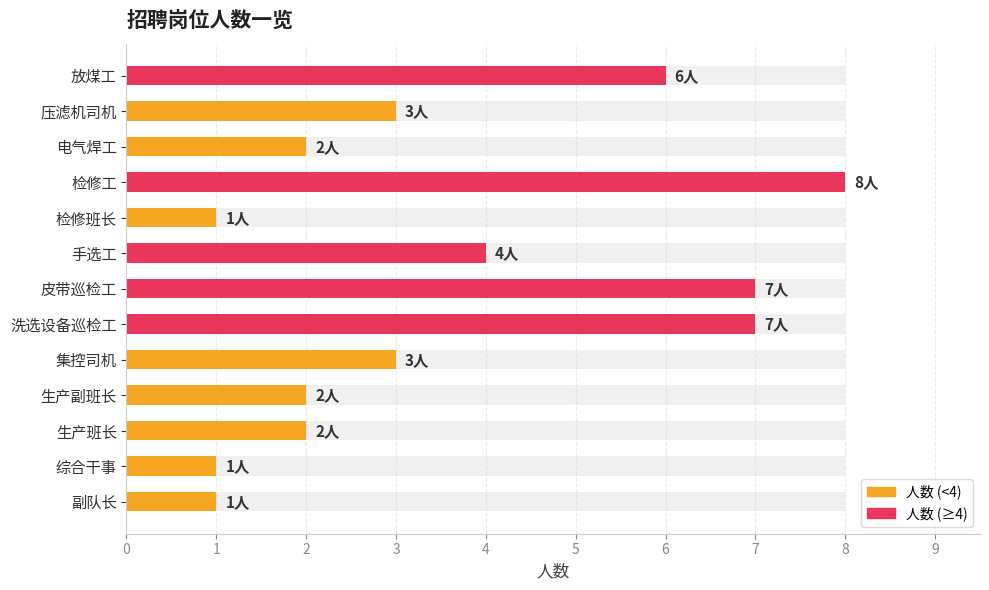

Count the number of categories in the chart.

13